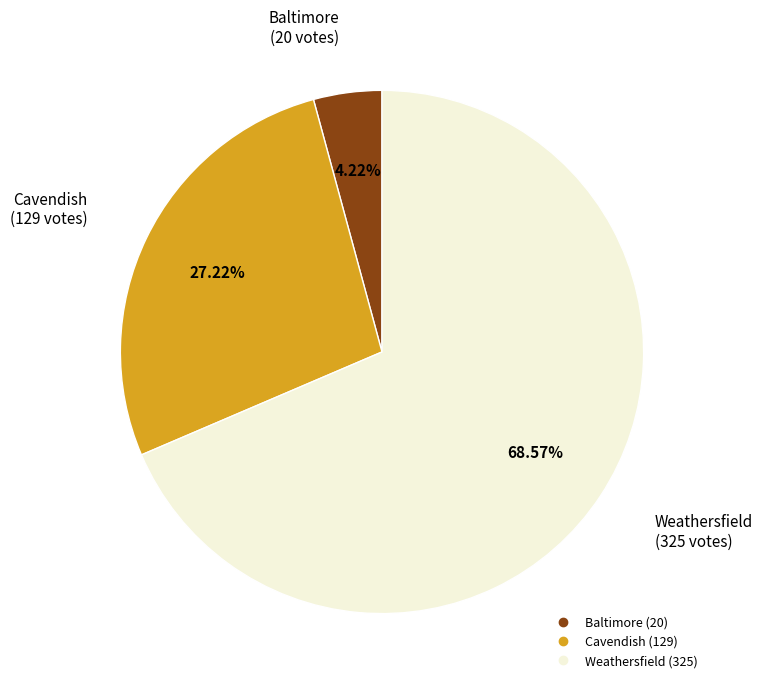

Is the sum of Cavendish and Baltimore greater than half?

No